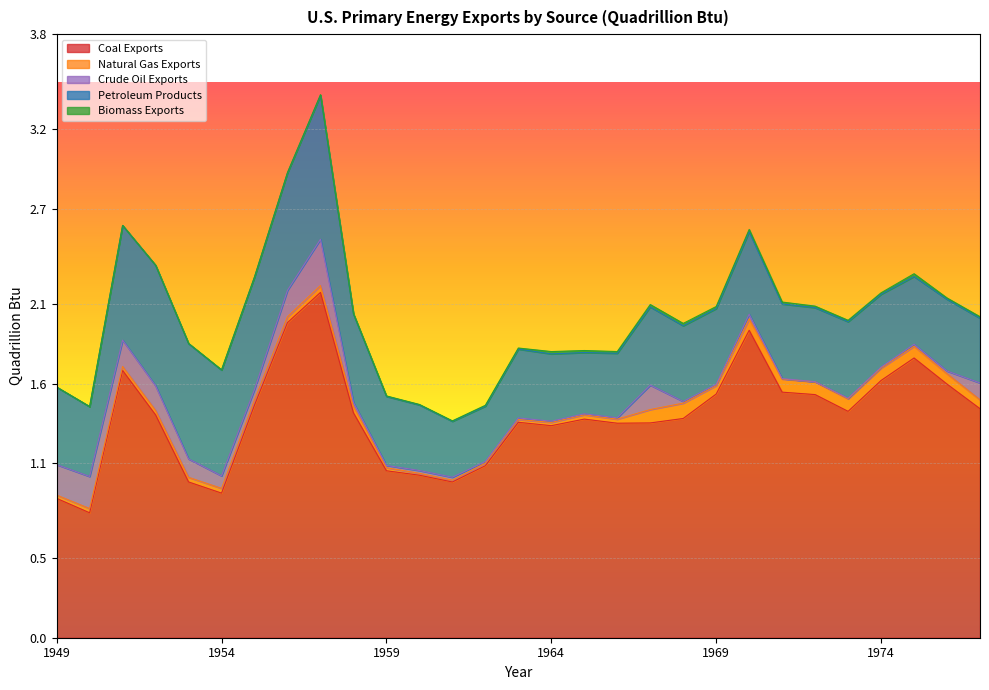

Which category has the highest value in the Natural Gas Exports series?

1968